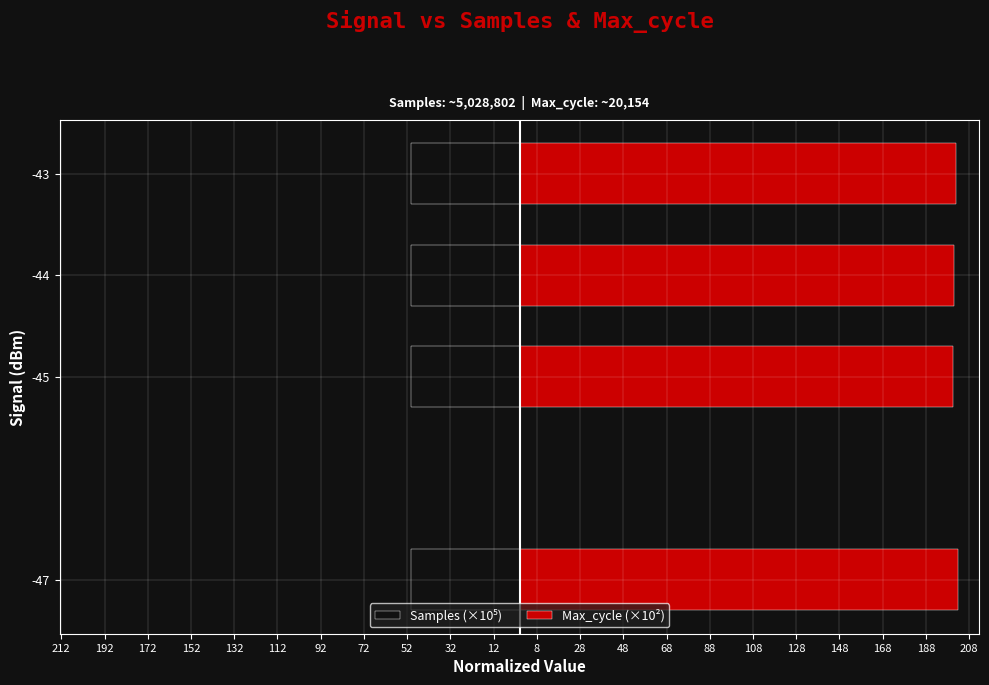

What are all the series names shown in the legend?

Samples (×10⁵), Max_cycle (×10²)